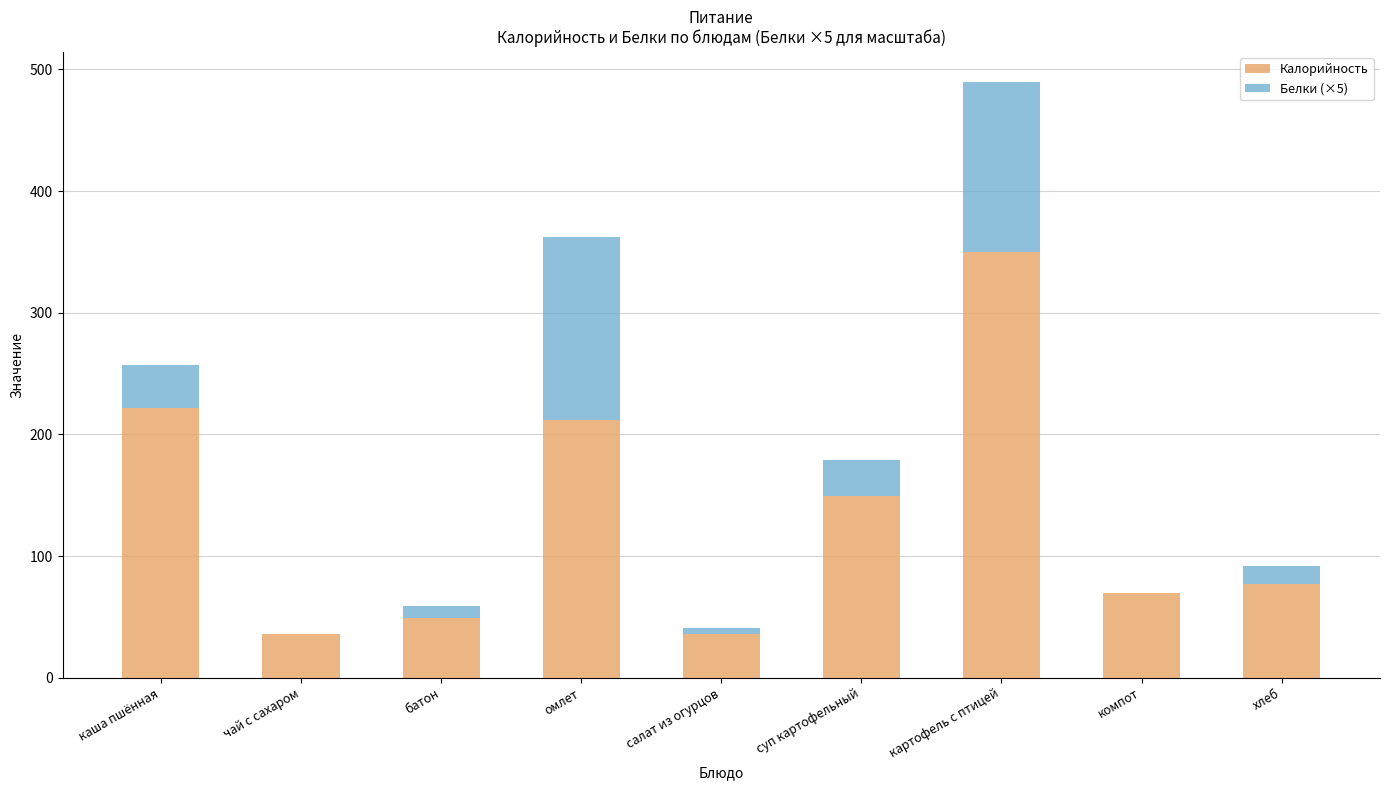

Which category has the highest value in the Калорийность series?

картофель с птицей